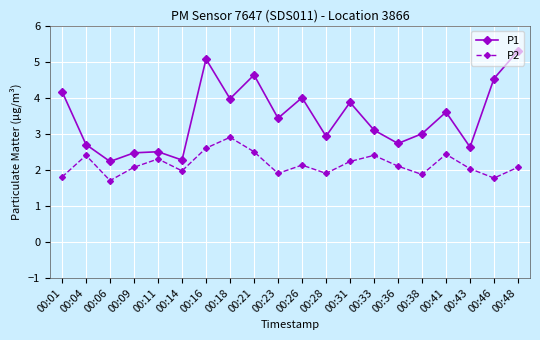

Which series changed the most between 00:01 and 00:21?

P2